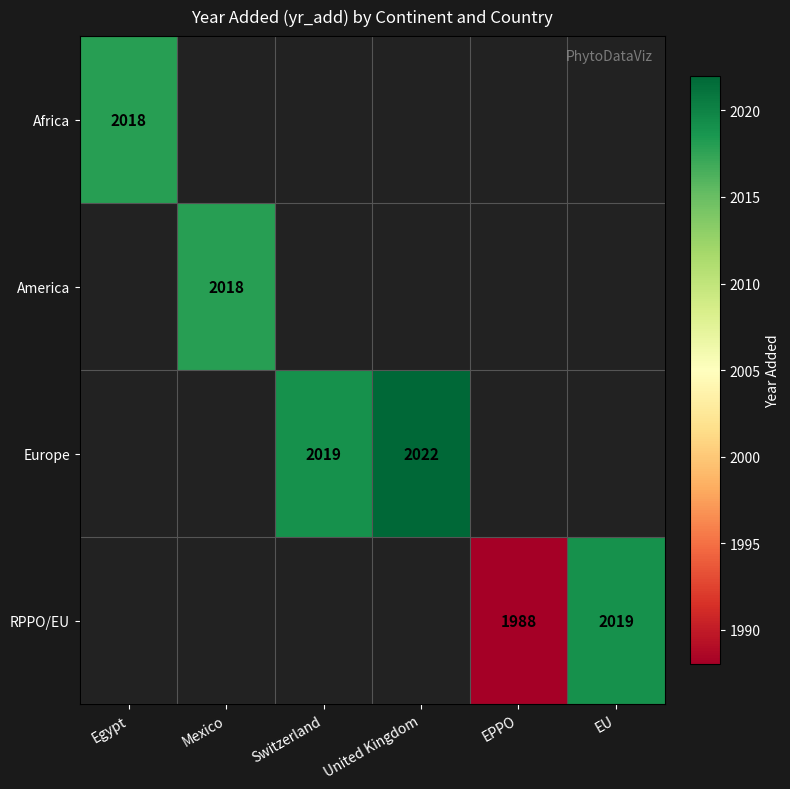

The value of Europe at United Kingdom is 682. True or false?

False